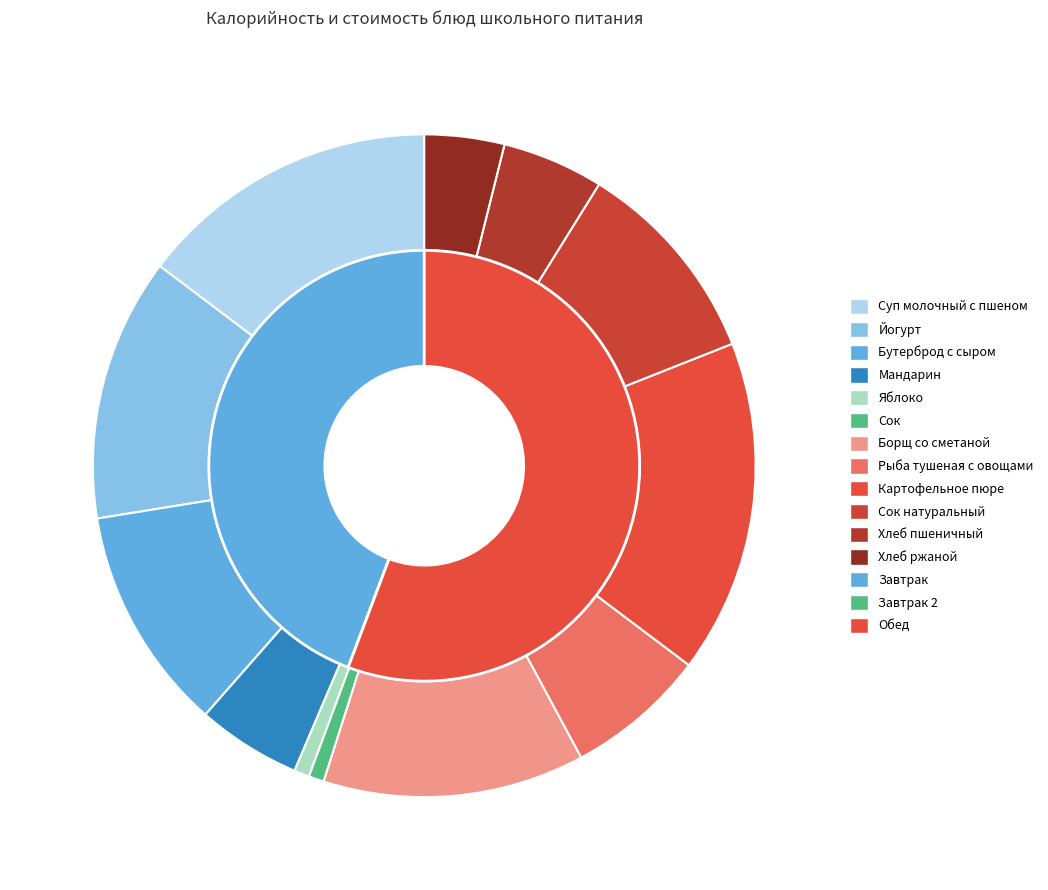

How many segments does this pie chart have?

12